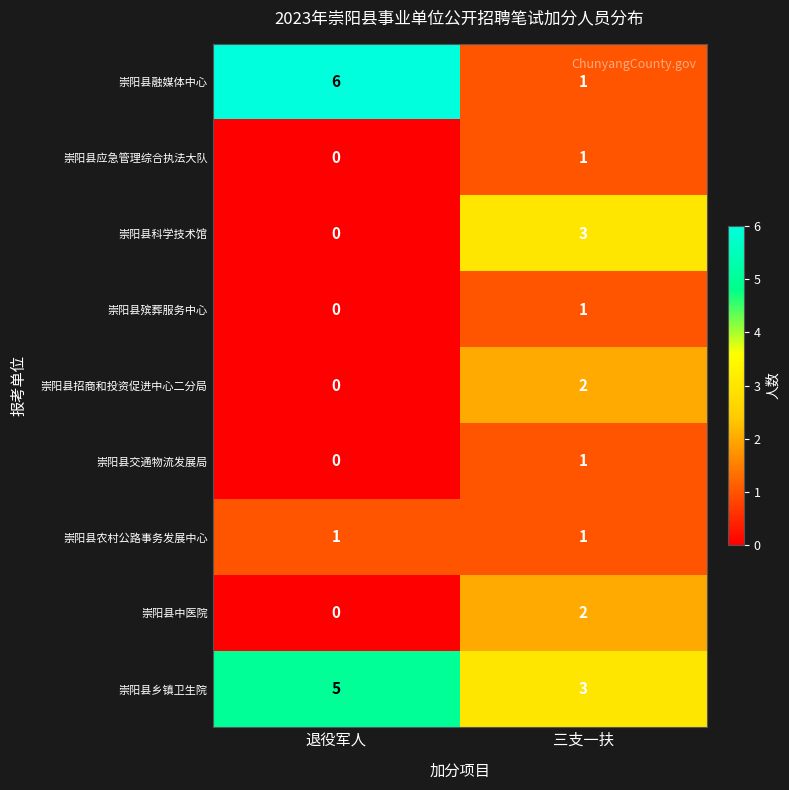

At which label does 崇阳县应急管理综合执法大队 reach its minimum?

退役军人